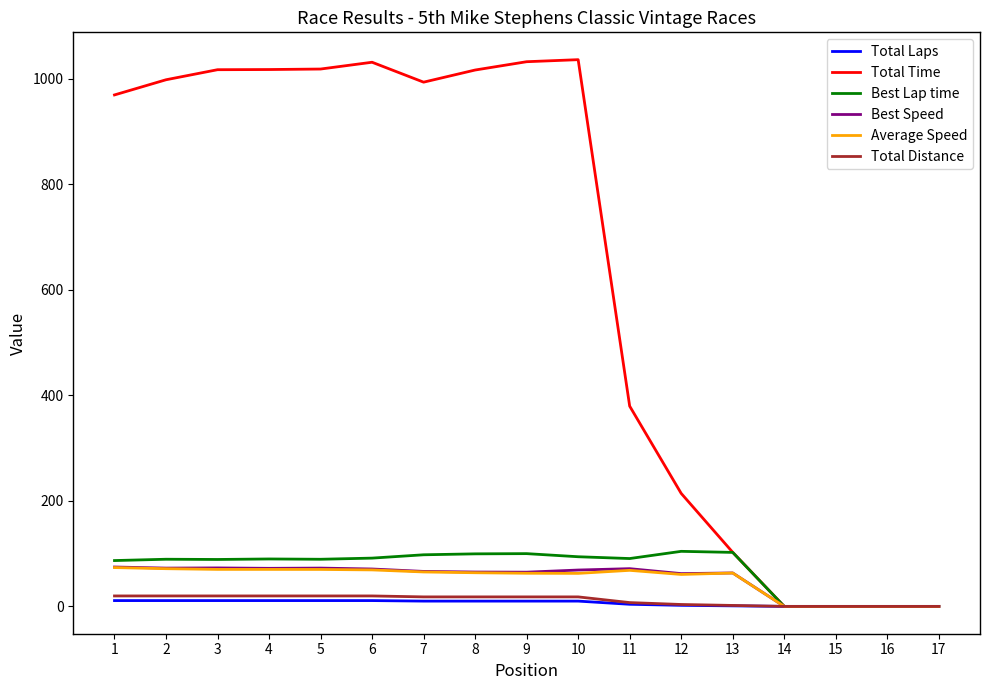

The value of Total Time at 17 is 0.0. True or false?

True